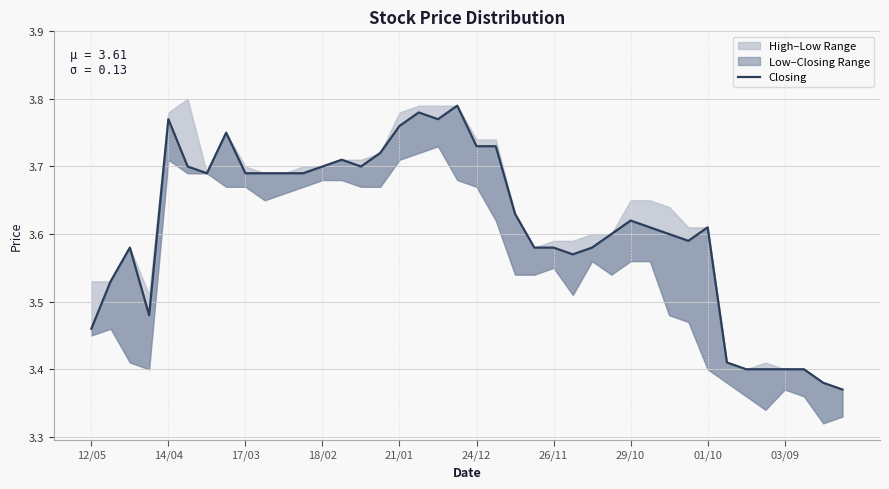

Reading left to right, extract all data points from this chart.

3.5	3.5	3.6	3.5	3.8	3.7	3.7	3.8	3.7	3.7	3.7	3.7	3.7	3.7	3.7	3.7	3.8	3.8	3.8	3.8	3.7	3.7	3.6	3.6	3.6	3.6	3.6	3.6	3.6	3.6	3.6	3.6	3.6	3.4	3.4	3.4	3.4	3.4	3.4	3.4